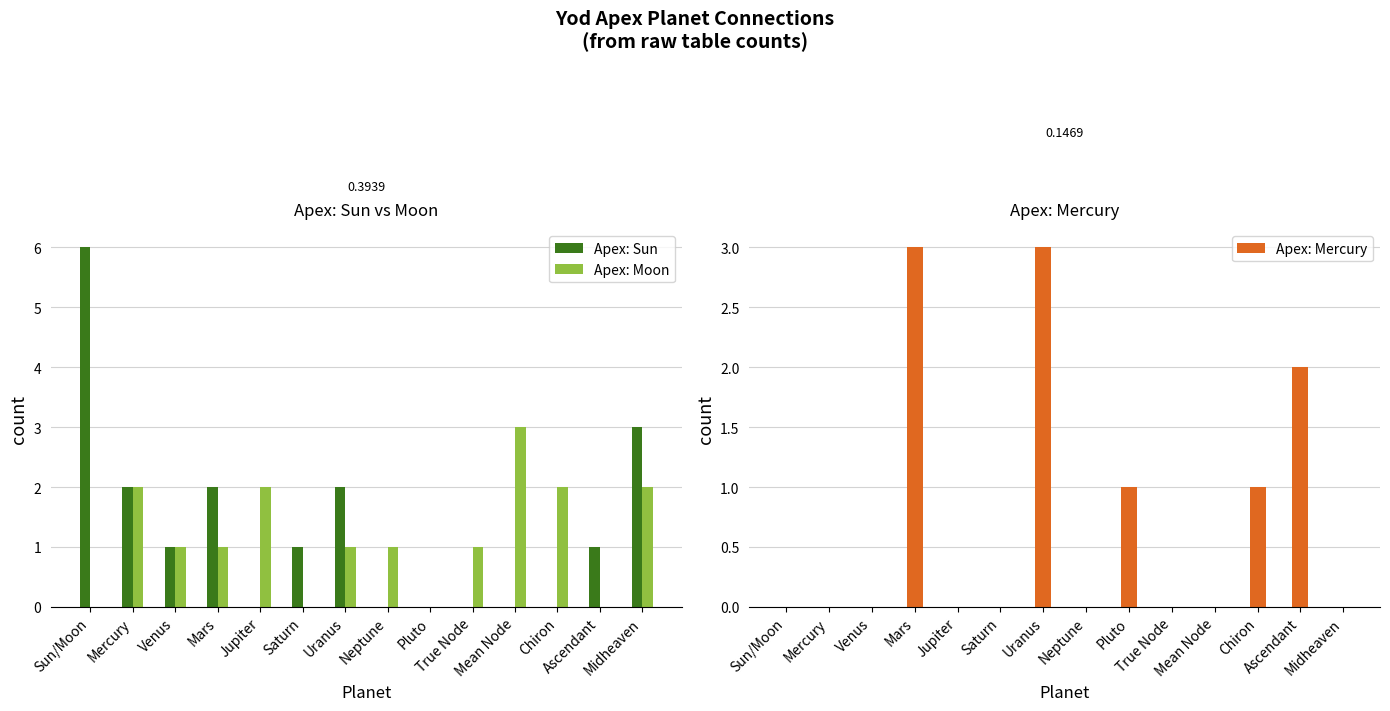

At which category does the chart reach its minimum across all series?

Jupiter